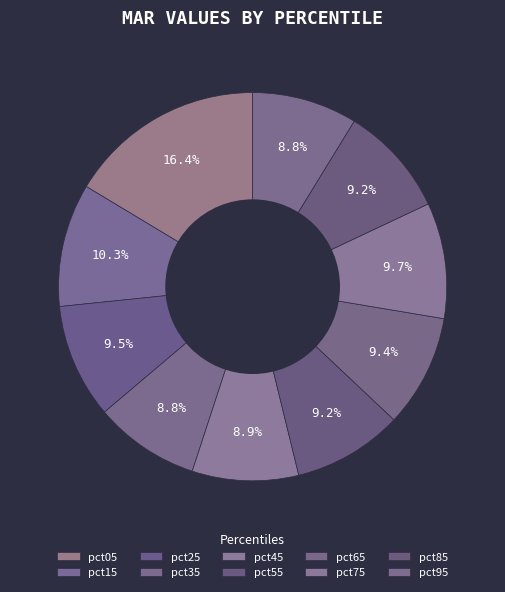

How many segments does this pie chart have?

10